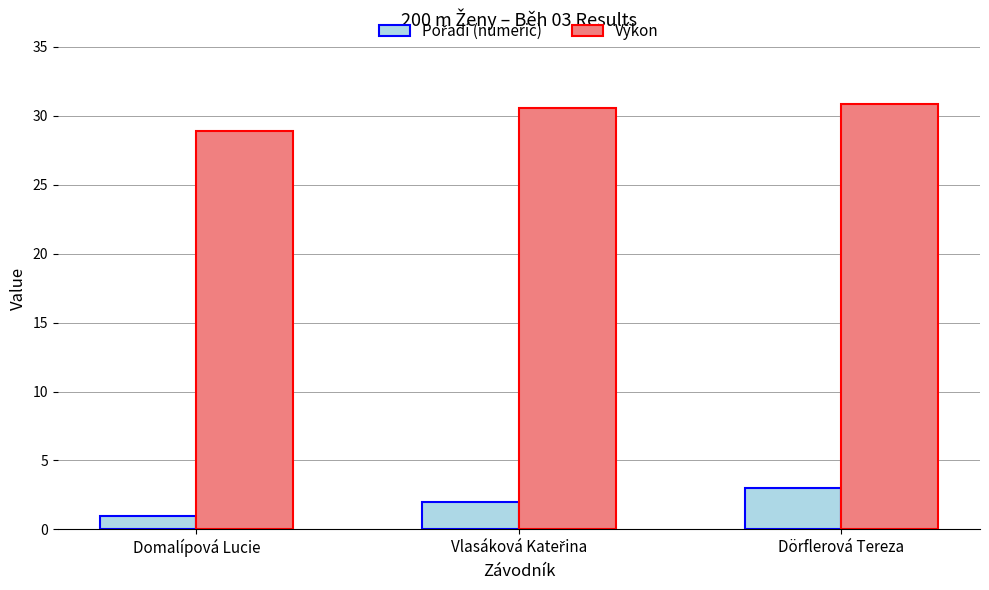

What is the value of the Výkon bar at the 1st from the left?

28.9